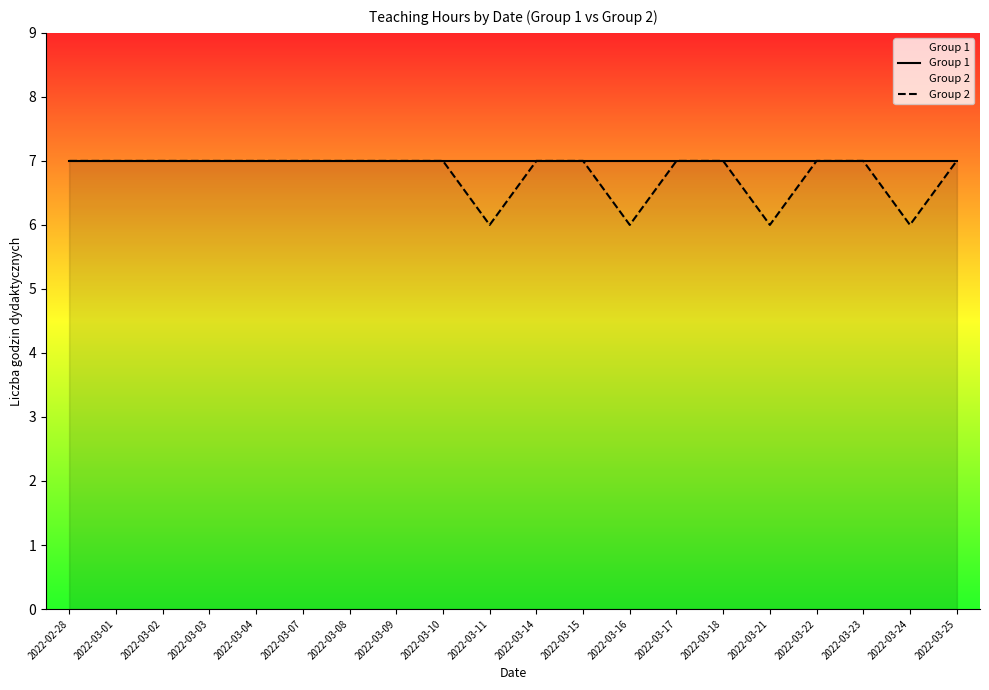

Where is Group 2 nearest to the value 6?

2022-03-11